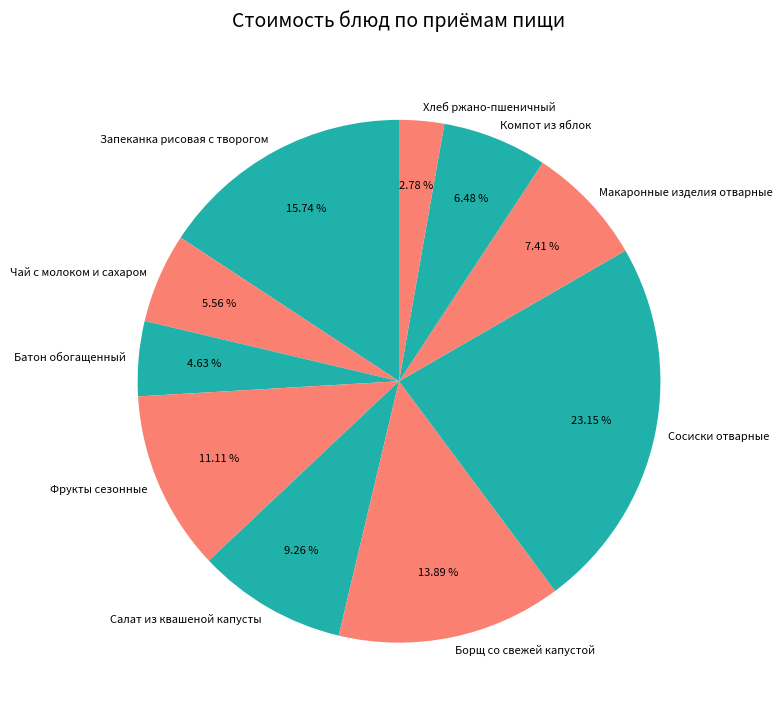

The Запеканка рисовая с творогом slice represents 16% of the pie. True or false?

True